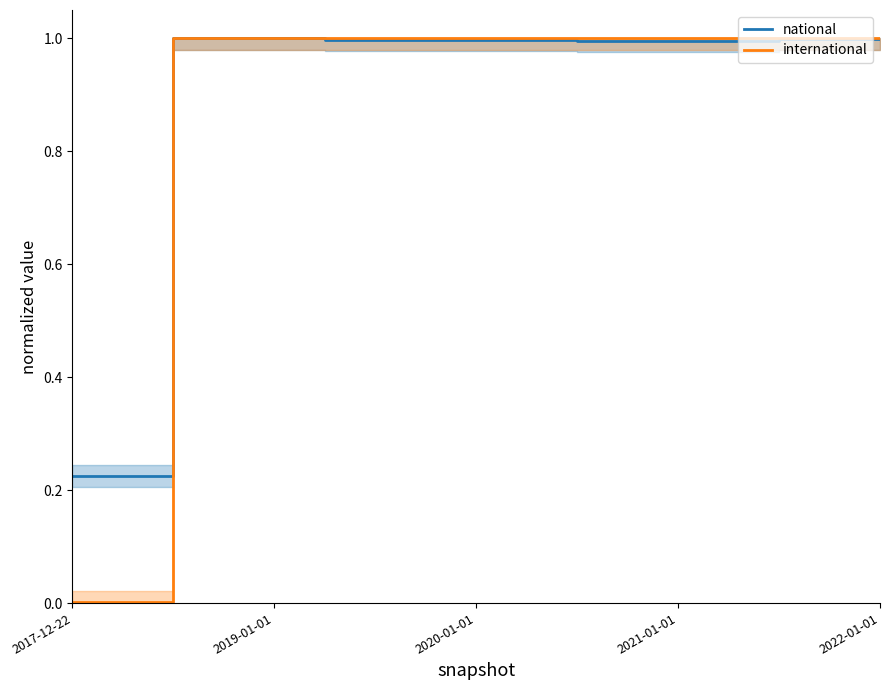

True or false: national has more than 2 interior local peaks.

False